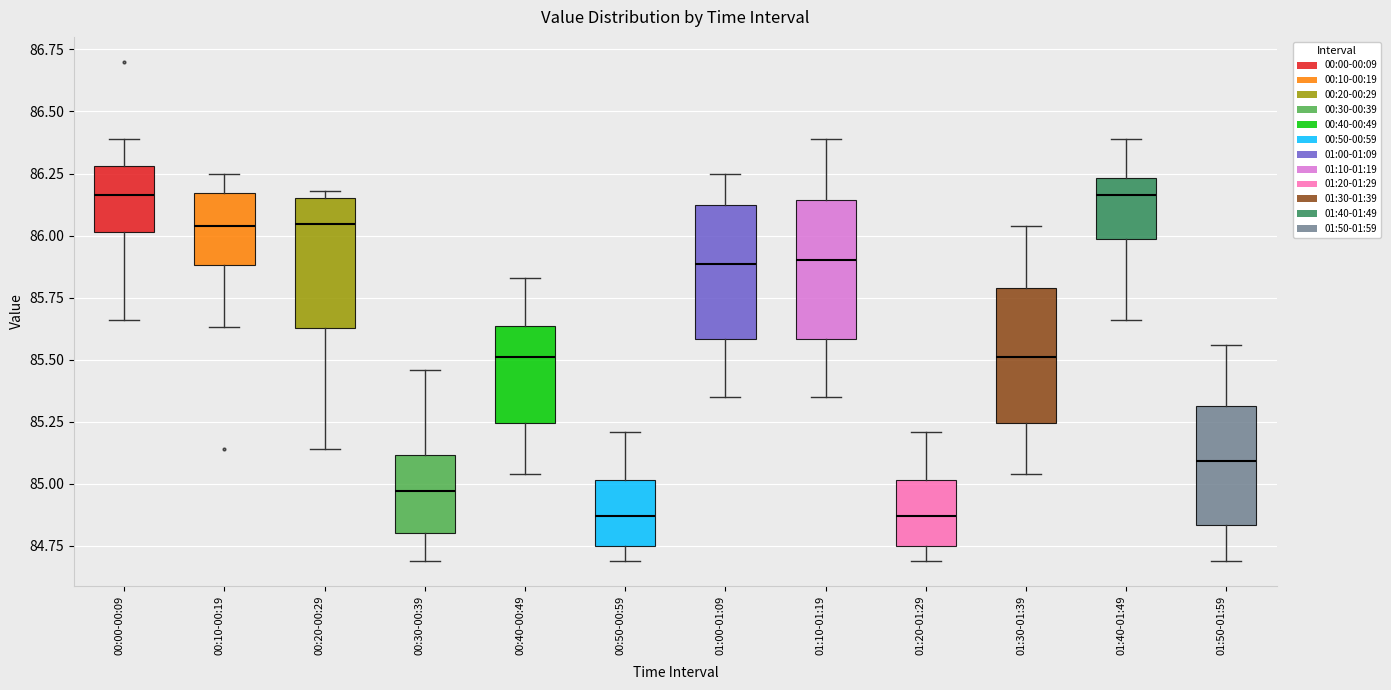

Where does the median line of the box for 00:50-00:59 sit on the y-axis? The values are not printed on the chart, so give them approximately, as read against the axis.

84.85